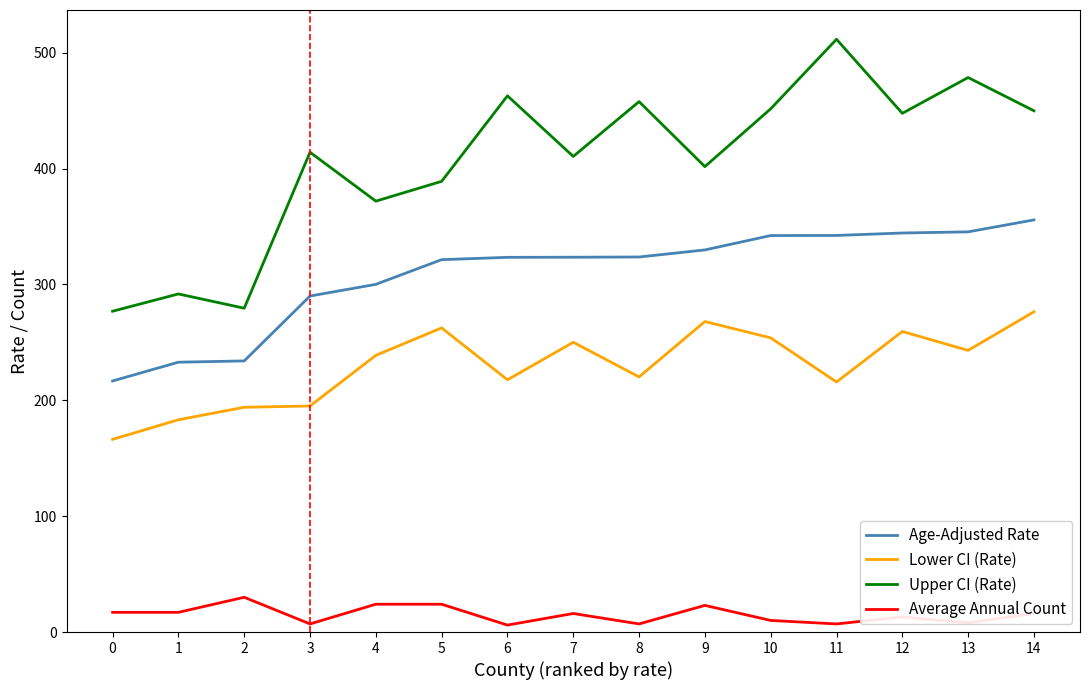

Is it true that Age-Adjusted Rate equals 355.7 at 14?

True